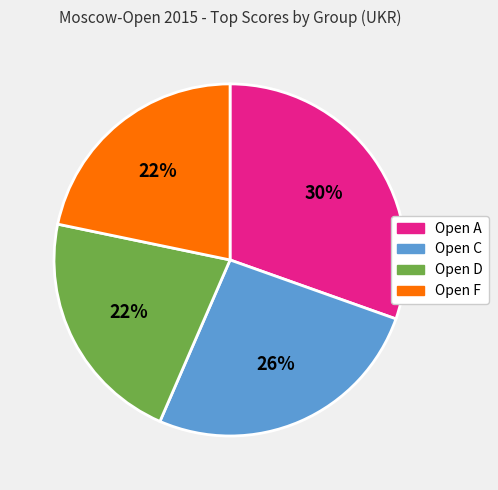

How many slices are in this pie chart?

4